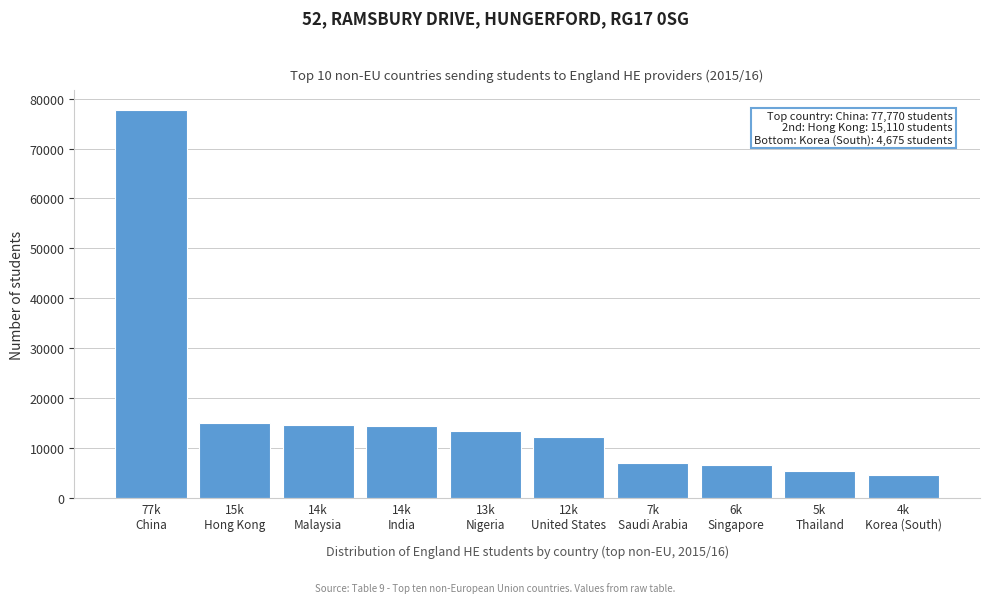

What is the value of the 4th bar from the left?

14400